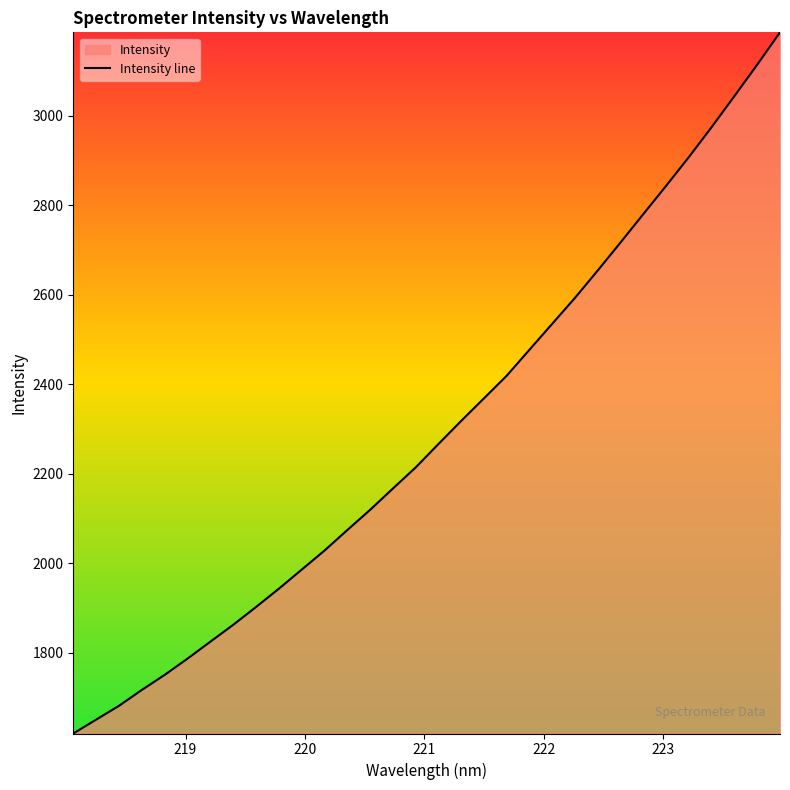

What is the maximum value shown in the chart?

3186.9